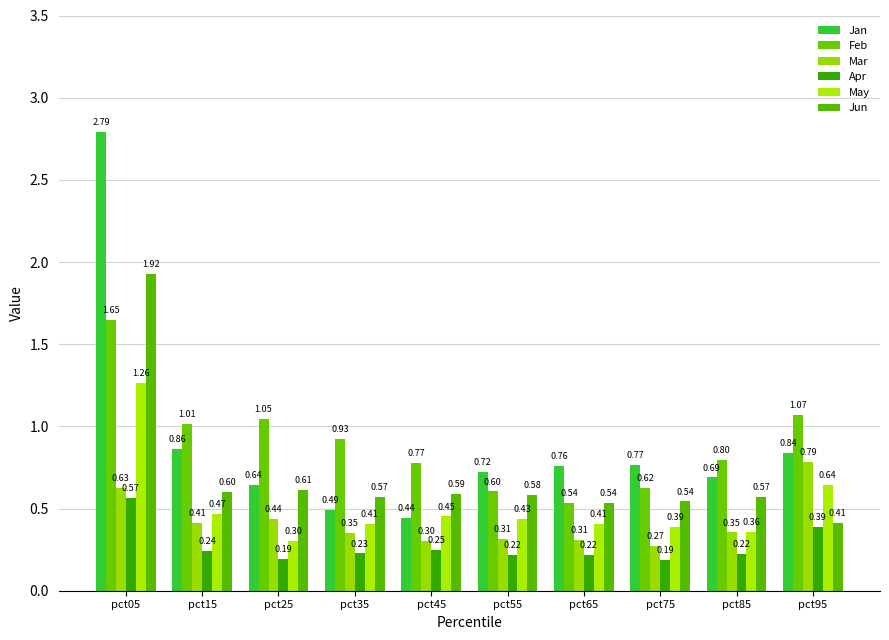

Which series has the widest spread of values?

Jan